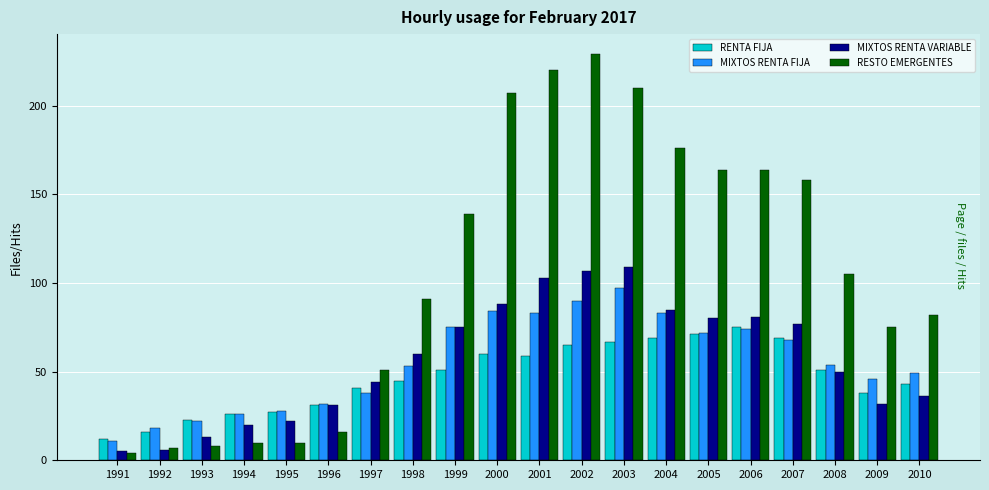

What is the spread (max minus min) of values at 2003?

143